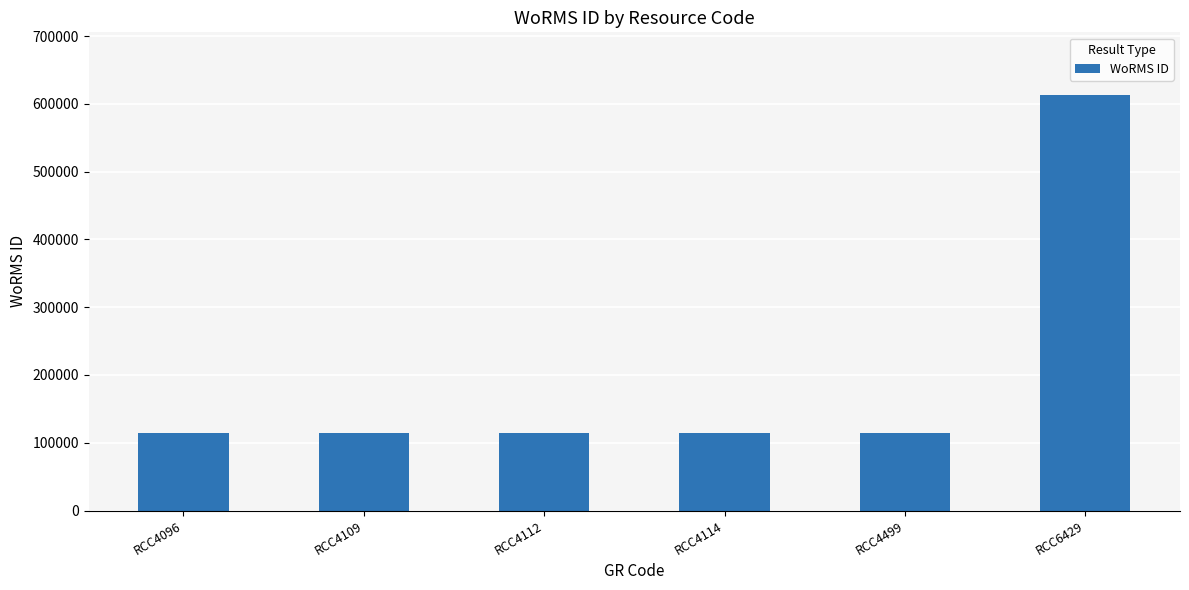

Which label corresponds to the largest value in the chart?

RCC6429